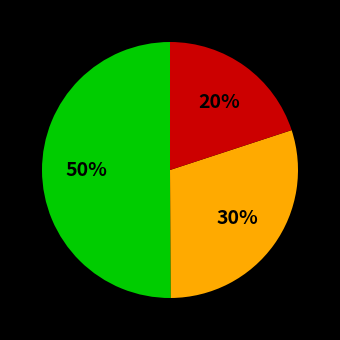

Count the number of slices in the pie.

3